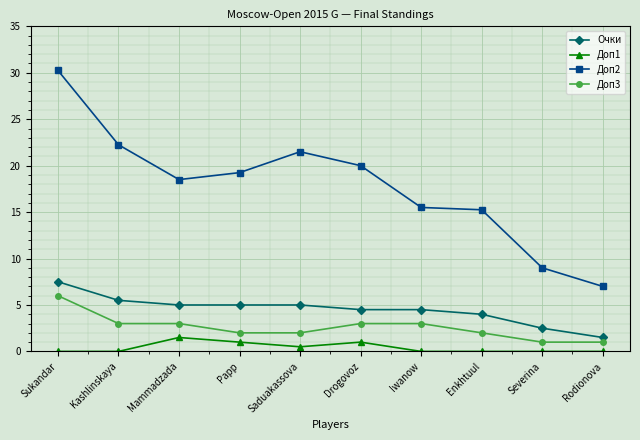

At how many categories does at least one series exceed 13?

8